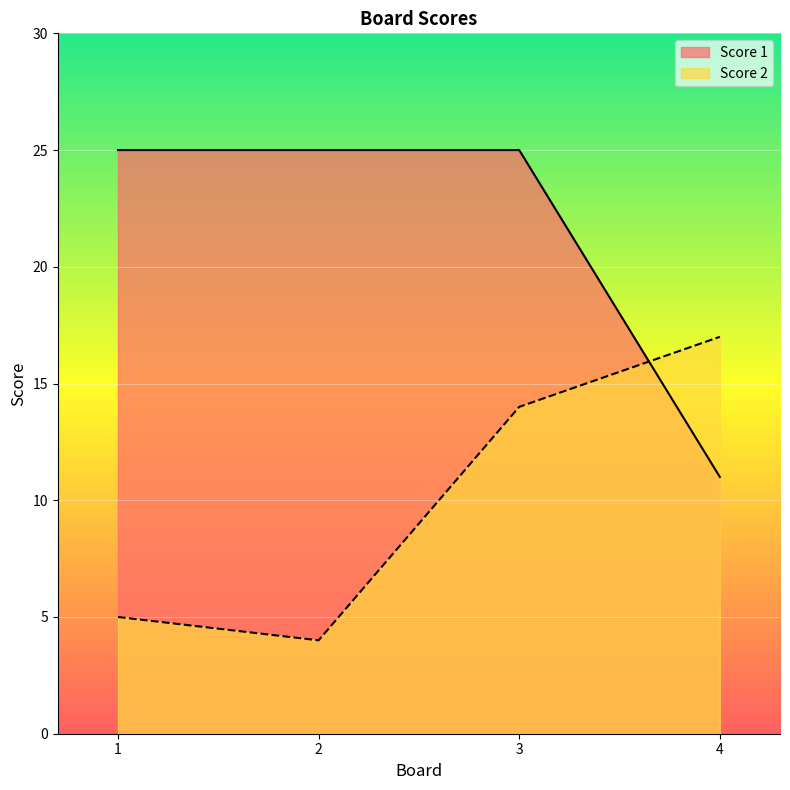

What is the approximate value of Score 2 at 3, to the nearest 5?

15